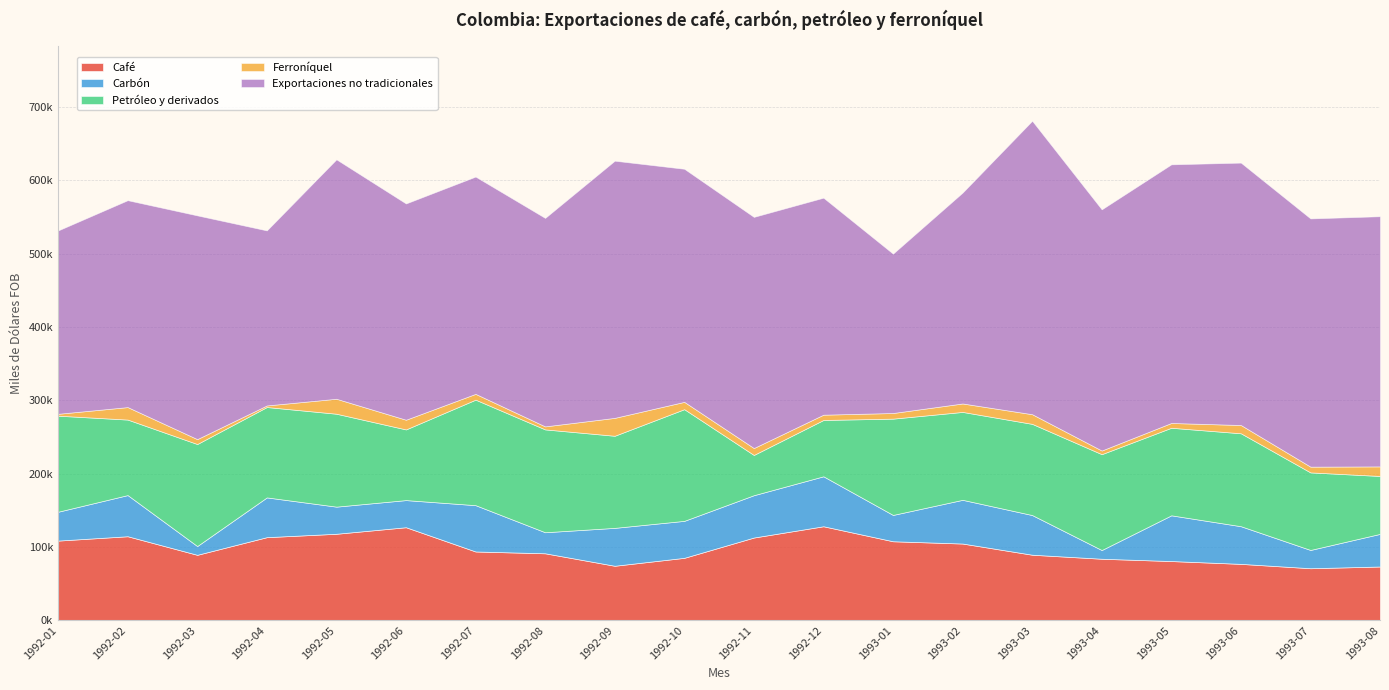

How many lines are shown in the chart?

5